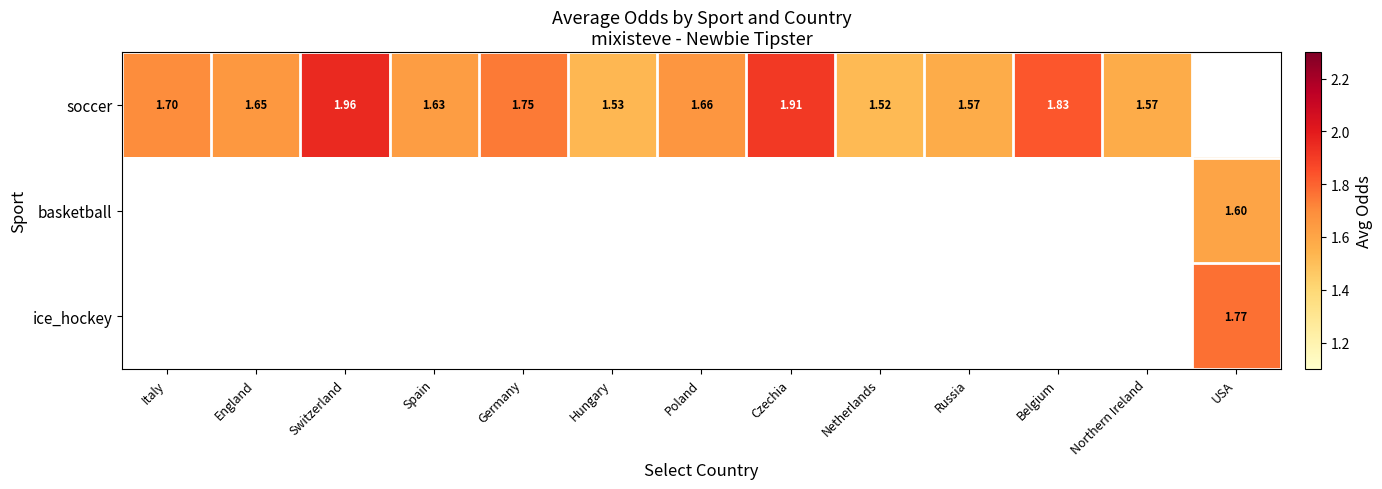

True or false: soccer has a value of 1.9 at Czechia.

True